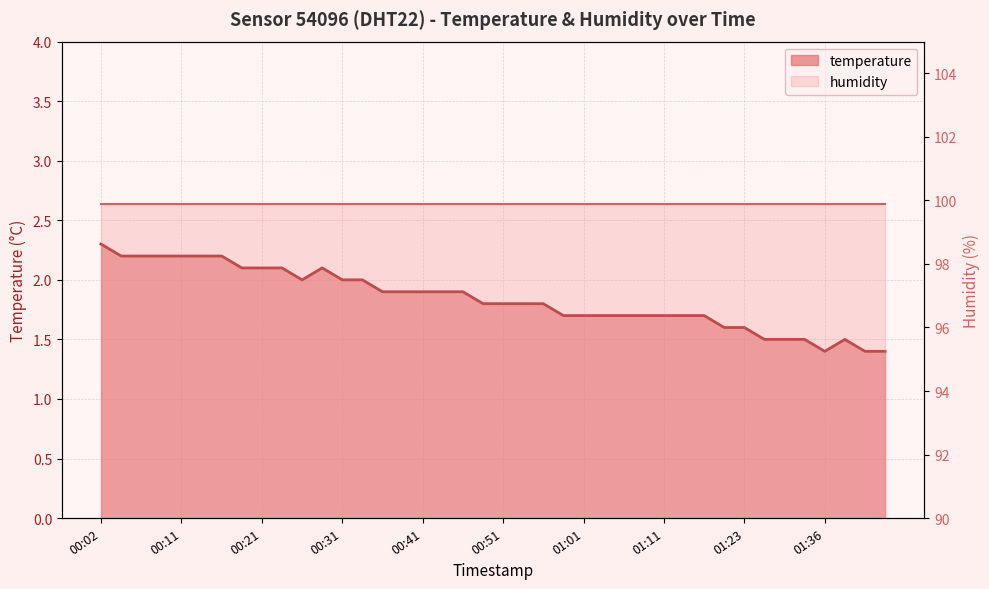

Which category has the lowest value across all series?

01:36